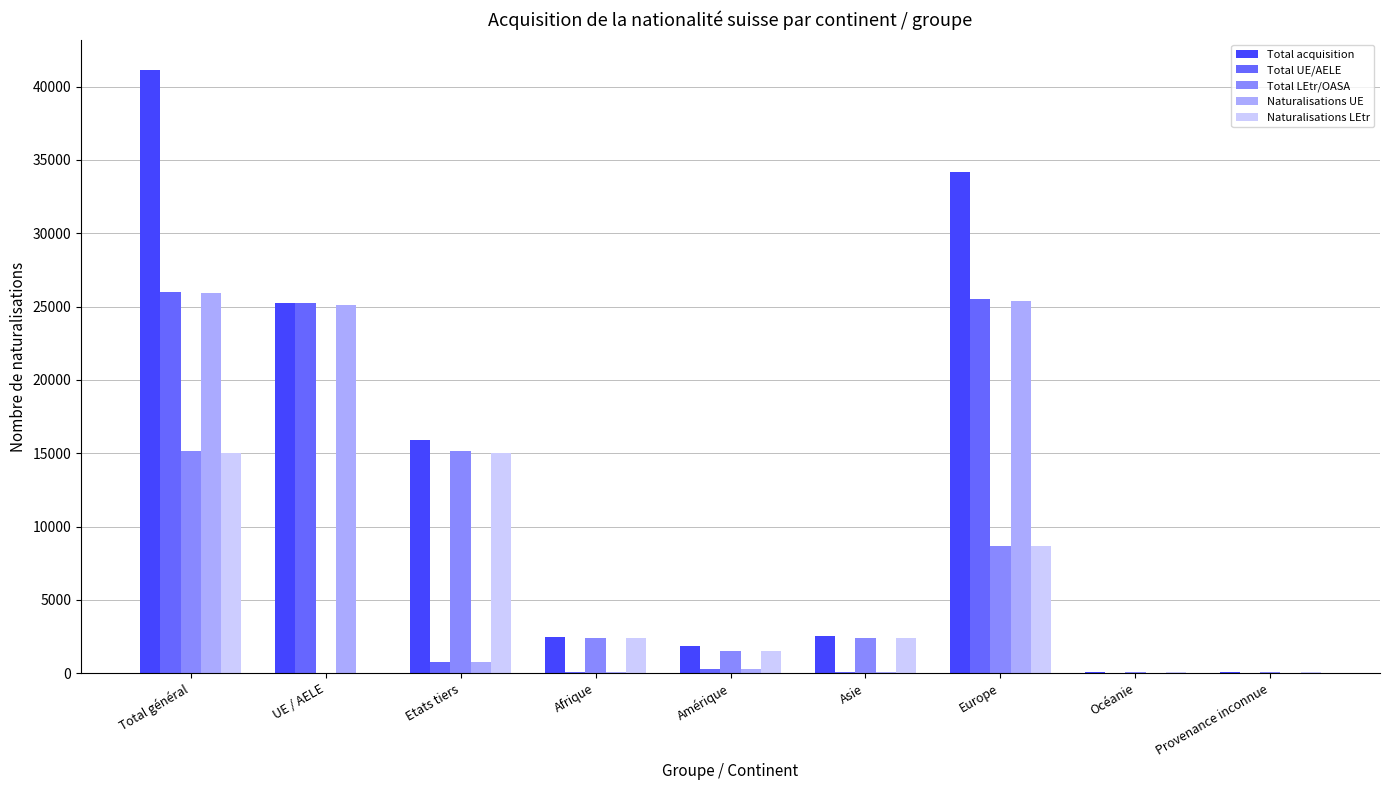

At which label is Naturalisations LEtr closest to 7522?

Europe